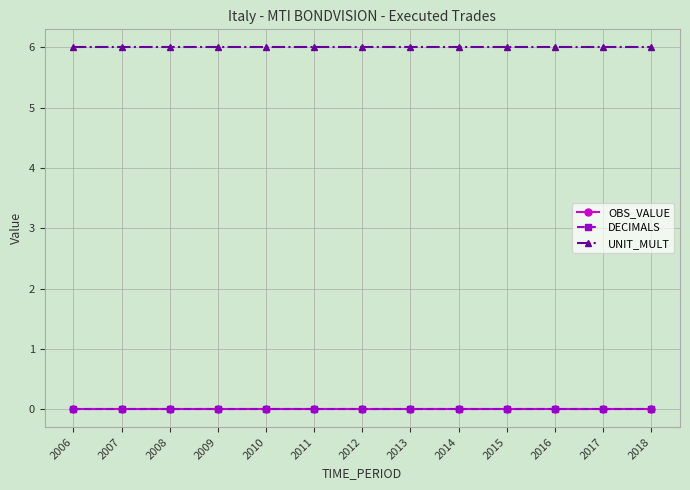

Does the chart have visible grid lines?

Yes